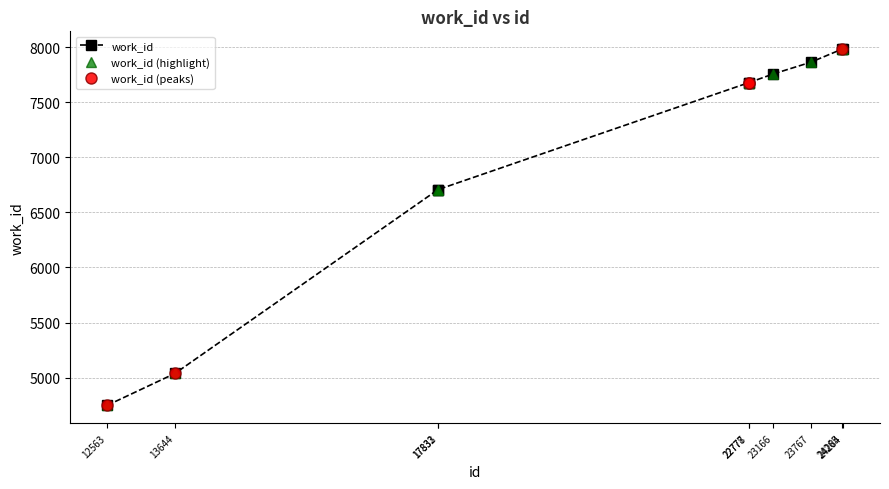

Approximately how many times larger is the value at 24265 compared to 17833?

1.2